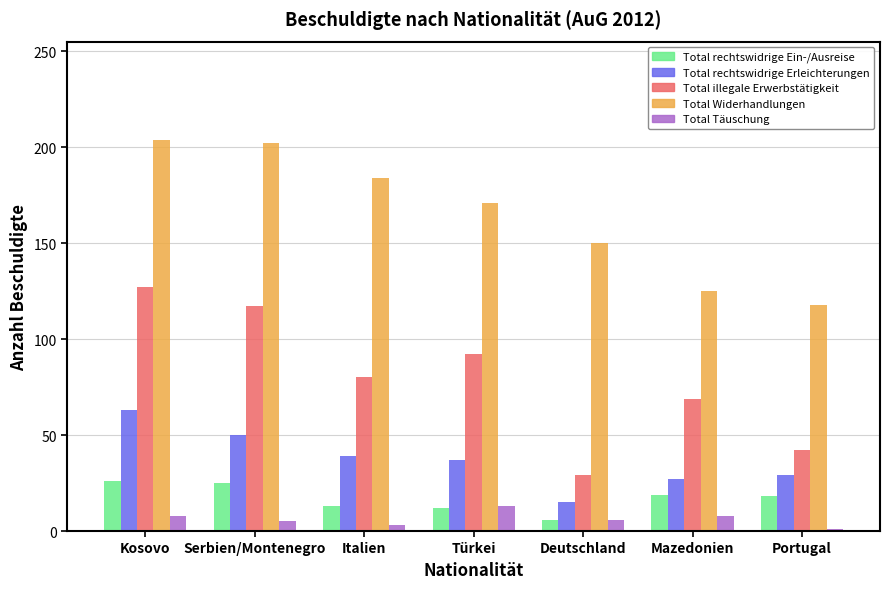

What is the label of the 3rd bar from the left?

Italien